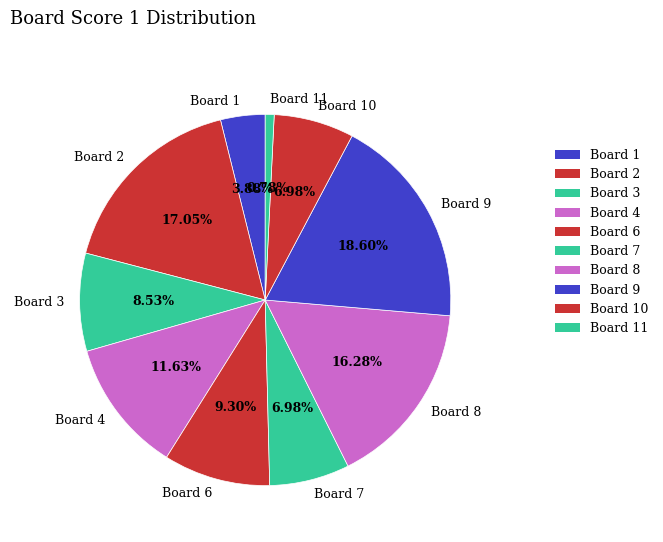

What is the largest slice in the pie chart?

Board 9